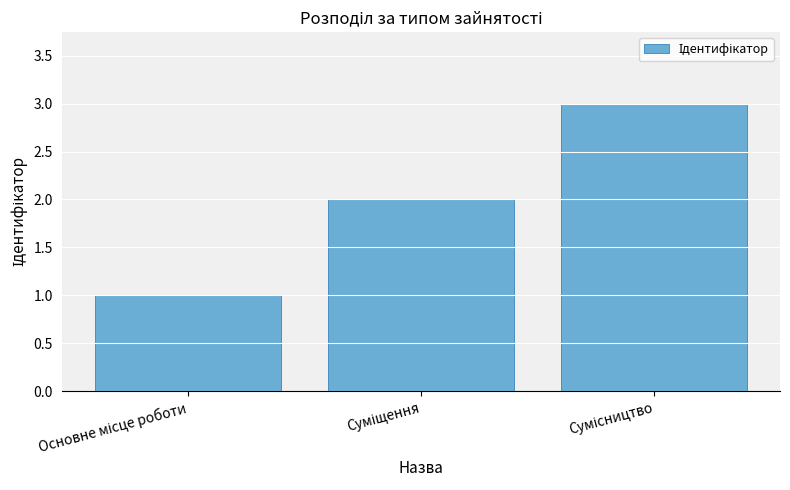

What is the greatest value displayed?

3